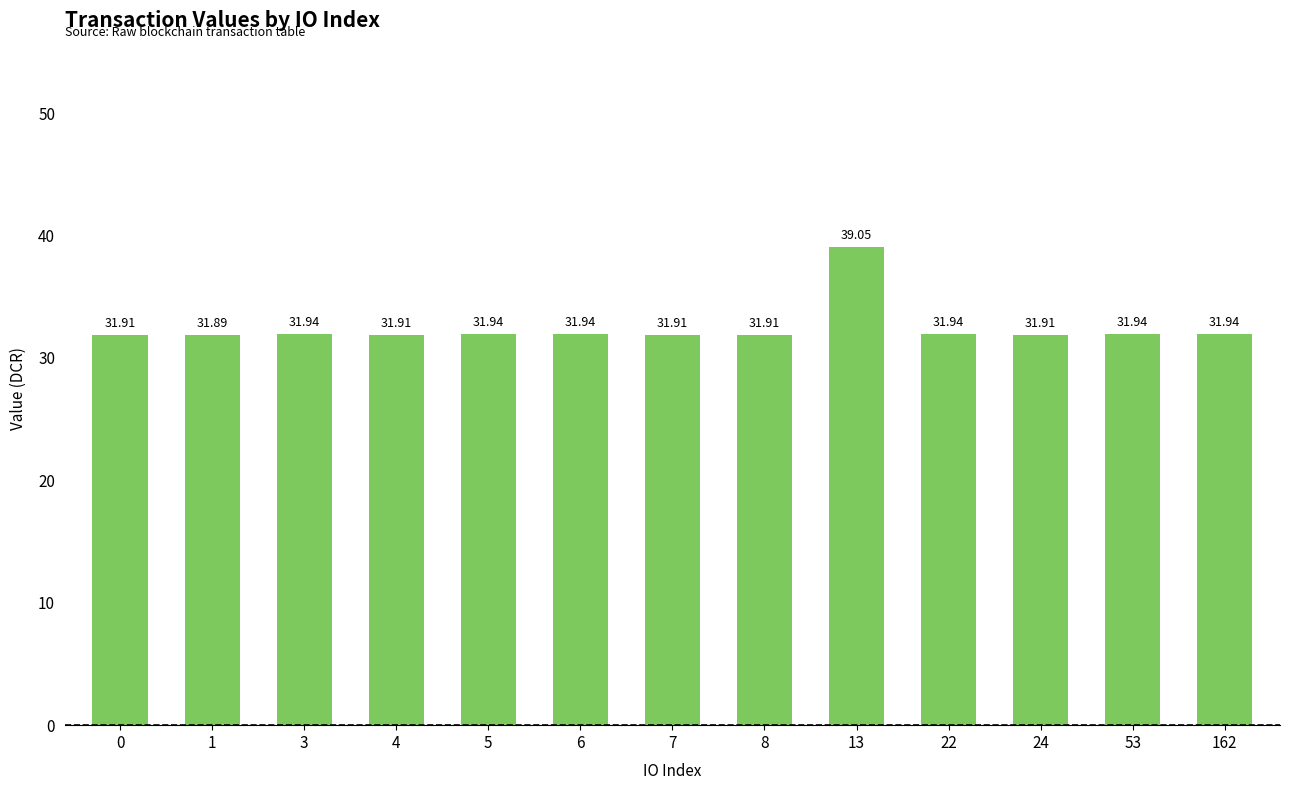

What is the average value?

32.5